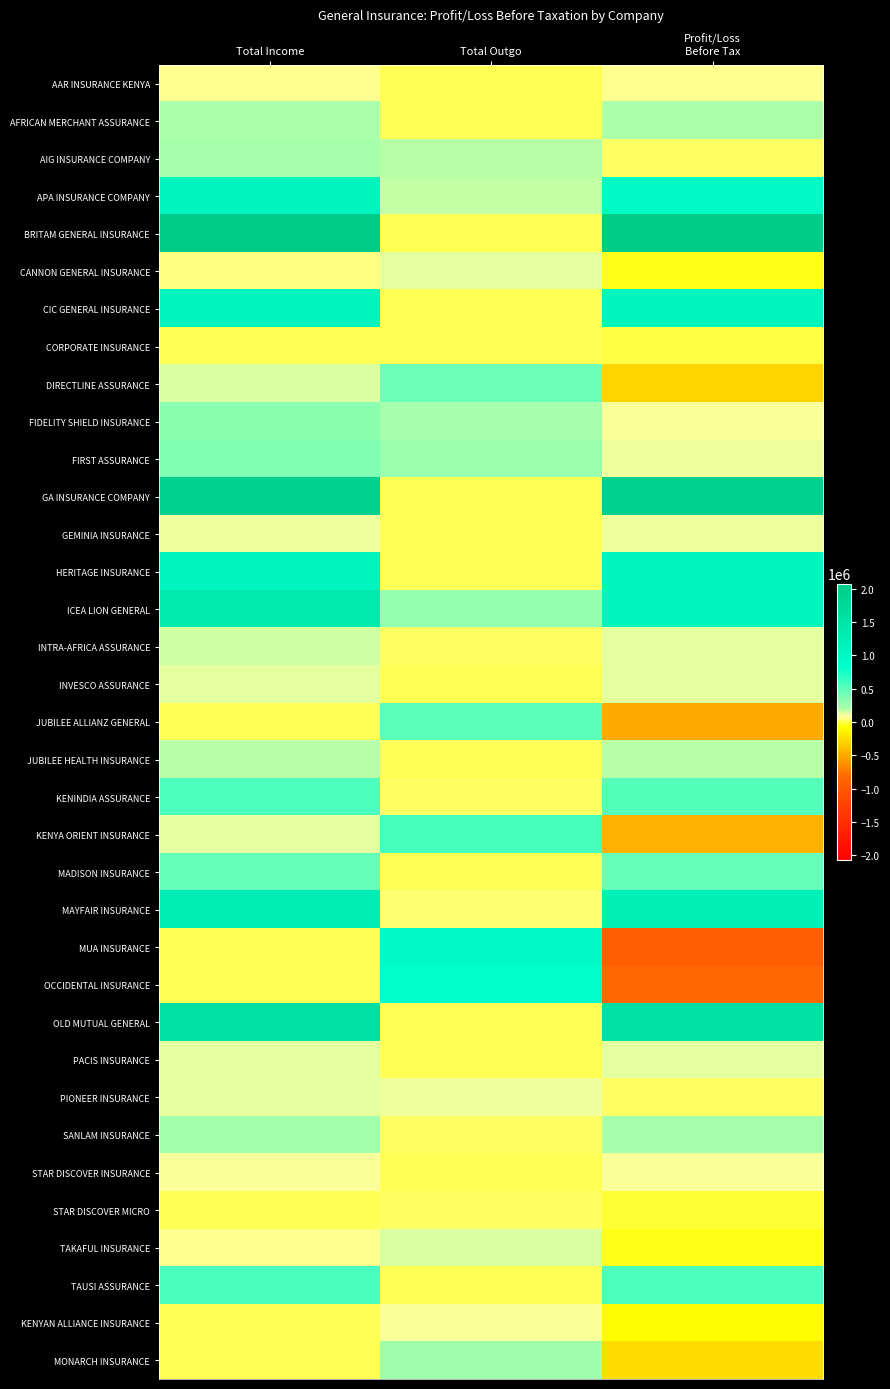

Reading left to right, list all the values displayed in this chart.

AAR INSURANCE KENYA: Total Income=75432	Total Outgo=0	Profit/Loss
Before Tax=75432
AFRICAN MERCHANT ASSURANCE: Total Income=208609	Total Outgo=0	Profit/Loss
Before Tax=208609
AIG INSURANCE COMPANY: Total Income=217505	Total Outgo=186356	Profit/Loss
Before Tax=31149
APA INSURANCE COMPANY: Total Income=1100252	Total Outgo=171834	Profit/Loss
Before Tax=928418
BRITAM GENERAL INSURANCE: Total Income=2078071	Total Outgo=0	Profit/Loss
Before Tax=2078071
CANNON GENERAL INSURANCE: Total Income=62474	Total Outgo=119742	Profit/Loss
Before Tax=-57268
CIC GENERAL INSURANCE: Total Income=1099166	Total Outgo=0	Profit/Loss
Before Tax=1099166
CORPORATE INSURANCE: Total Income=0	Total Outgo=2591	Profit/Loss
Before Tax=-2591
DIRECTLINE ASSURANCE: Total Income=132658	Total Outgo=422921	Profit/Loss
Before Tax=-290264
FIDELITY SHIELD INSURANCE: Total Income=319287	Total Outgo=222362	Profit/Loss
Before Tax=96925
FIRST ASSURANCE: Total Income=359380	Total Outgo=259985	Profit/Loss
Before Tax=99395
GA INSURANCE COMPANY: Total Income=1957580	Total Outgo=4293	Profit/Loss
Before Tax=1953287
GEMINIA INSURANCE: Total Income=99447	Total Outgo=0	Profit/Loss
Before Tax=99447
HERITAGE INSURANCE: Total Income=1099650	Total Outgo=0	Profit/Loss
Before Tax=1099650
ICEA LION GENERAL: Total Income=1362182	Total Outgo=288845	Profit/Loss
Before Tax=1073338
INTRA-AFRICA ASSURANCE: Total Income=146183	Total Outgo=27449	Profit/Loss
Before Tax=118734
INVESCO ASSURANCE: Total Income=121089	Total Outgo=0	Profit/Loss
Before Tax=121089
JUBILEE ALLIANZ GENERAL: Total Income=0	Total Outgo=491314	Profit/Loss
Before Tax=-491314
JUBILEE HEALTH INSURANCE: Total Income=193547	Total Outgo=0	Profit/Loss
Before Tax=193547
KENINDIA ASSURANCE: Total Income=545226	Total Outgo=22224	Profit/Loss
Before Tax=523002
KENYA ORIENT INSURANCE: Total Income=126542	Total Outgo=582893	Profit/Loss
Before Tax=-456352
MADISON INSURANCE: Total Income=458620	Total Outgo=0	Profit/Loss
Before Tax=458620
MAYFAIR INSURANCE: Total Income=1221889	Total Outgo=42695	Profit/Loss
Before Tax=1179194
MUA INSURANCE: Total Income=0	Total Outgo=937548	Profit/Loss
Before Tax=-937548
OCCIDENTAL INSURANCE: Total Income=2219	Total Outgo=829729	Profit/Loss
Before Tax=-827511
OLD MUTUAL GENERAL: Total Income=1585493	Total Outgo=0	Profit/Loss
Before Tax=1585493
PACIS INSURANCE: Total Income=119578	Total Outgo=0	Profit/Loss
Before Tax=119578
PIONEER INSURANCE: Total Income=125982	Total Outgo=105164	Profit/Loss
Before Tax=20818
SANLAM INSURANCE: Total Income=240801	Total Outgo=27309	Profit/Loss
Before Tax=213492
STAR DISCOVER INSURANCE: Total Income=90550	Total Outgo=0	Profit/Loss
Before Tax=90550
STAR DISCOVER MICRO: Total Income=0	Total Outgo=29658	Profit/Loss
Before Tax=-29658
TAKAFUL INSURANCE: Total Income=78374	Total Outgo=130146	Profit/Loss
Before Tax=-51771
TAUSI ASSURANCE: Total Income=566374	Total Outgo=15019	Profit/Loss
Before Tax=551355
KENYAN ALLIANCE INSURANCE: Total Income=0	Total Outgo=96295	Profit/Loss
Before Tax=-96295
MONARCH INSURANCE: Total Income=12788	Total Outgo=257795	Profit/Loss
Before Tax=-245007